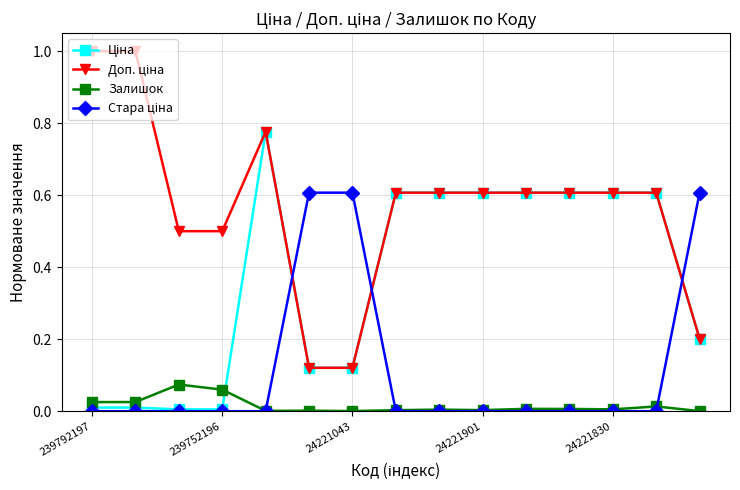

Is this an area chart (filled region under the line)?

No